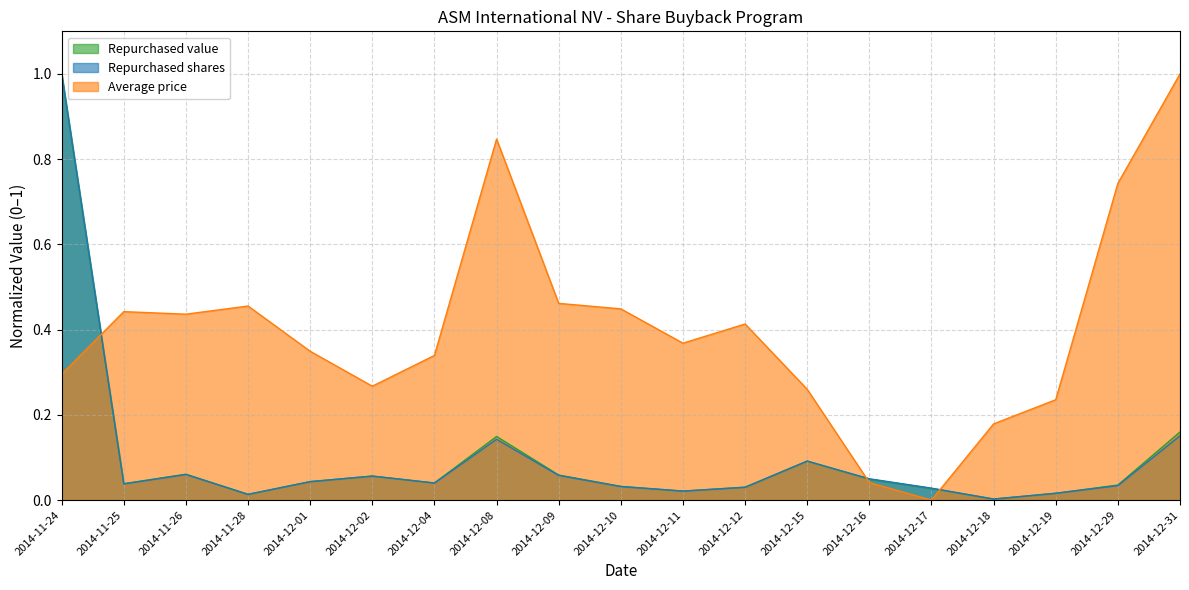

How many categories are shown in the chart?

19